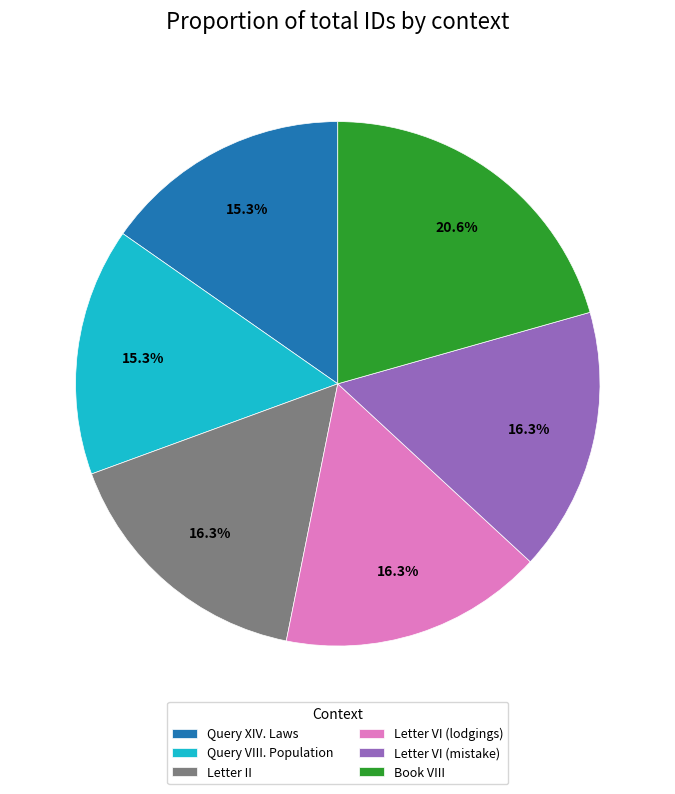

The Letter VI (lodgings) slice represents 16% of the pie. True or false?

True